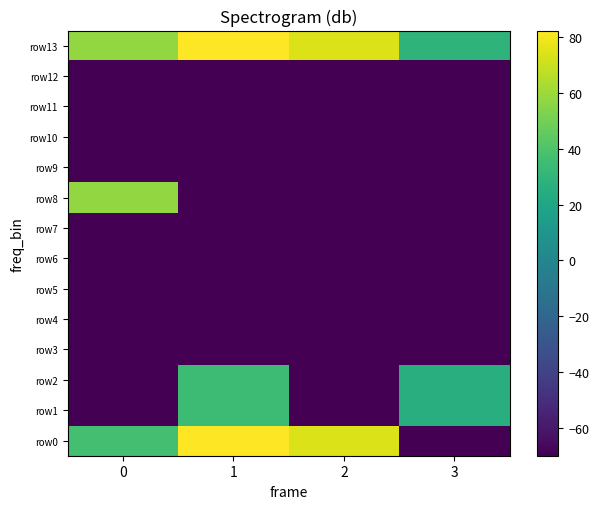

What is the maximum value shown in the chart?

82.4